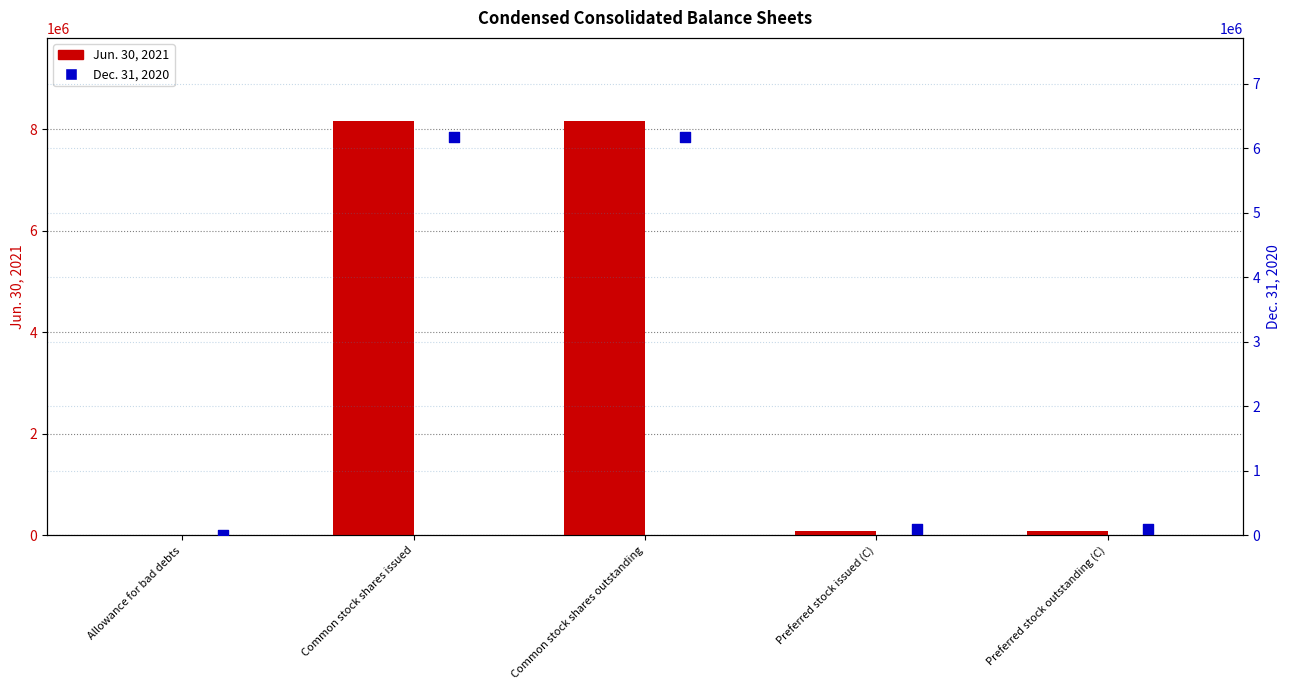

At which category is the sum across all series the highest?

Common stock shares issued